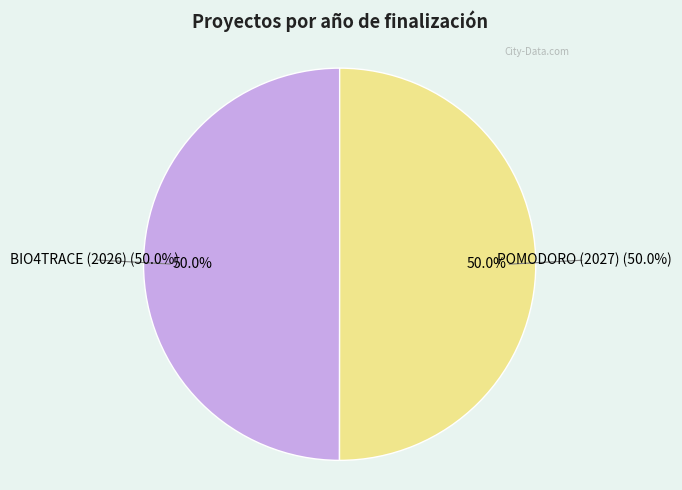

To the nearest percent, what portion does POMODORO (2027) represent?

50%